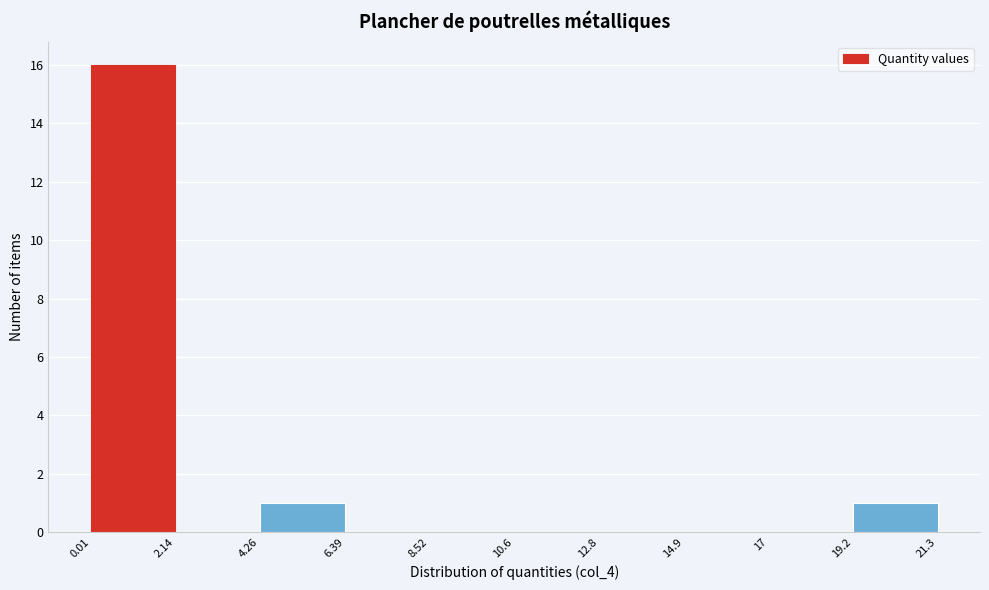

Which range on the x-axis has the tallest bar?

0.01 to 2.14